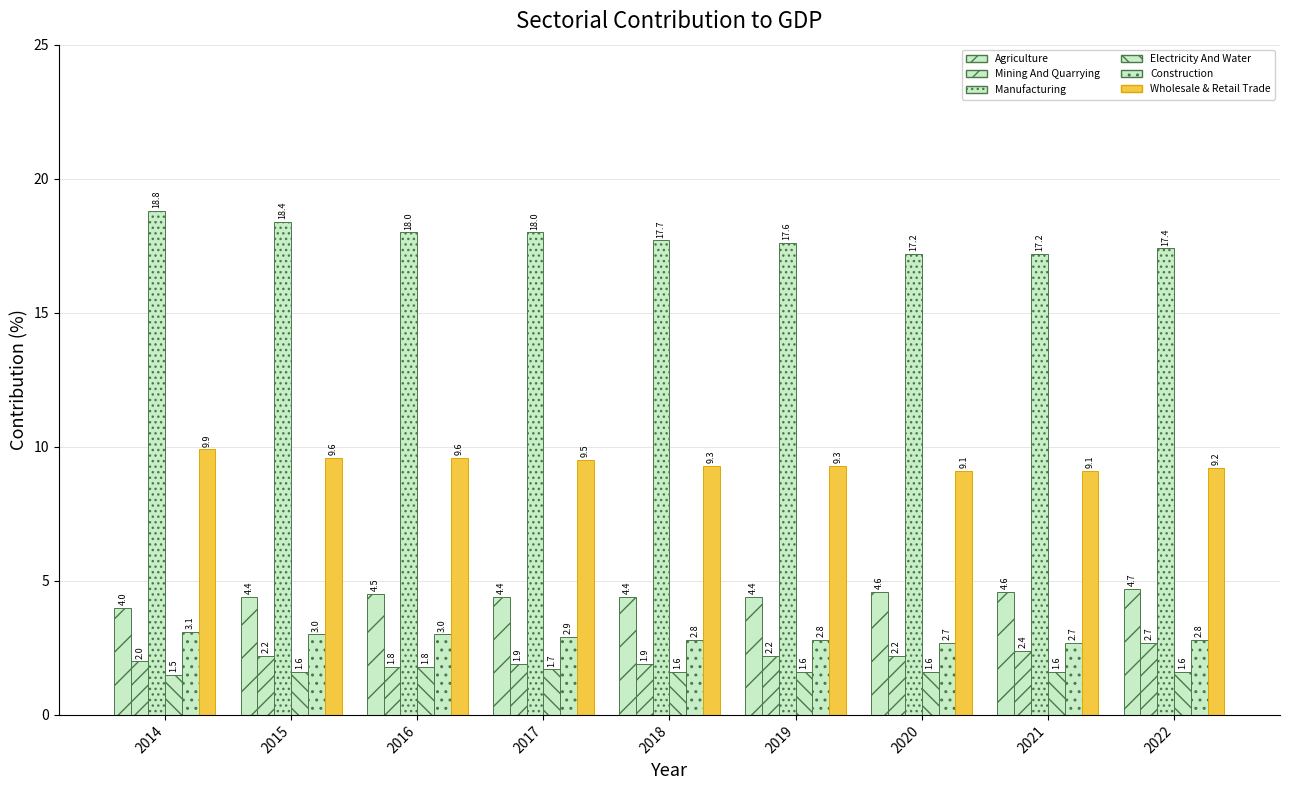

True or false: Agriculture has a value of 4.6 at 2020.

True